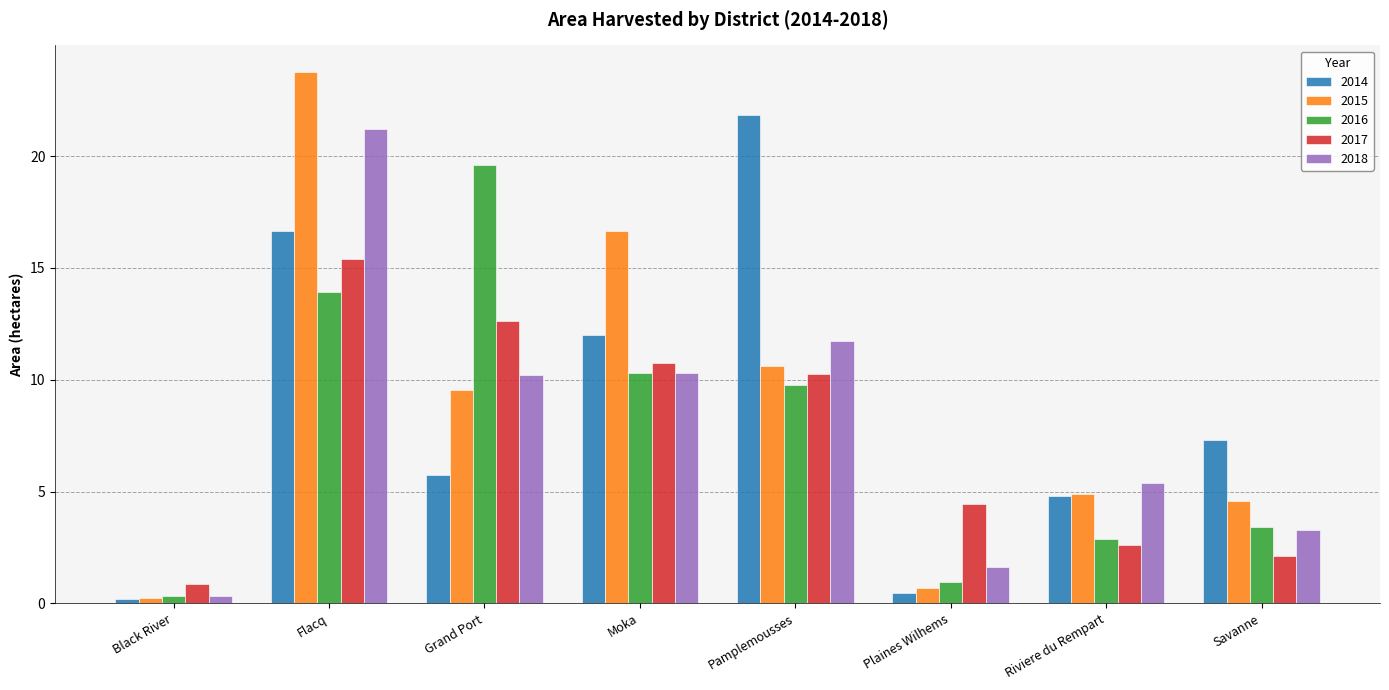

The 2016 series shows 13.9 at Flacq. True or false?

True